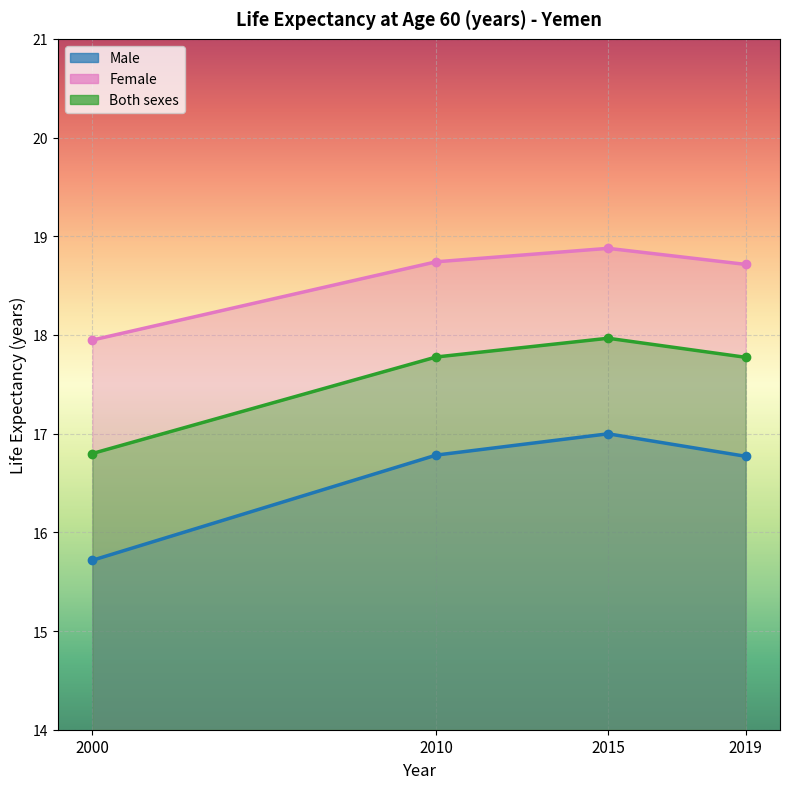

List the labels in order of Female value, largest first.

2015, 2010, 2019, 2000